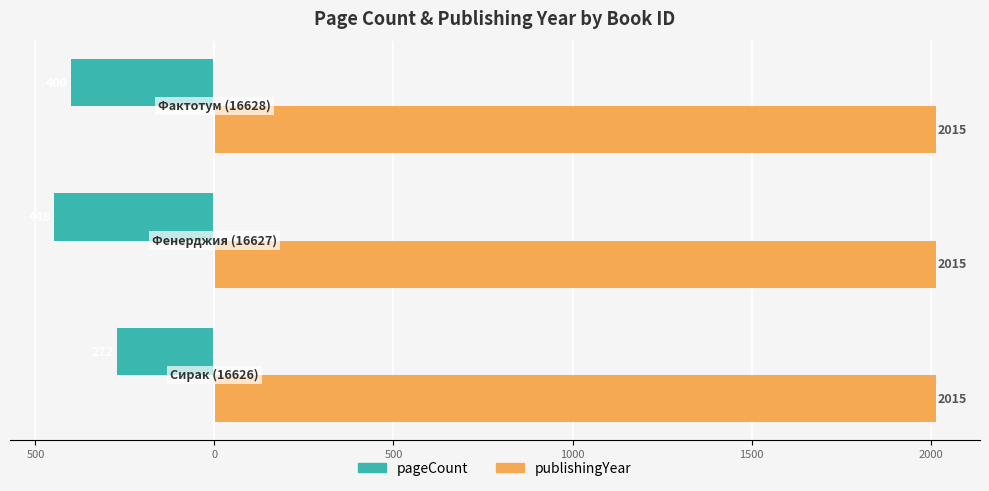

Which series has the largest total across all categories?

publishingYear